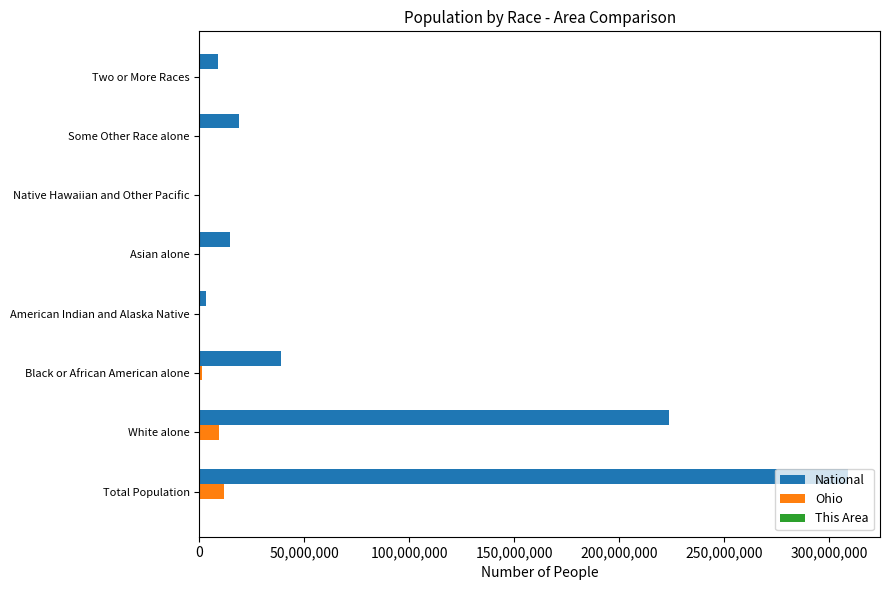

Which series has the largest total across all categories?

National